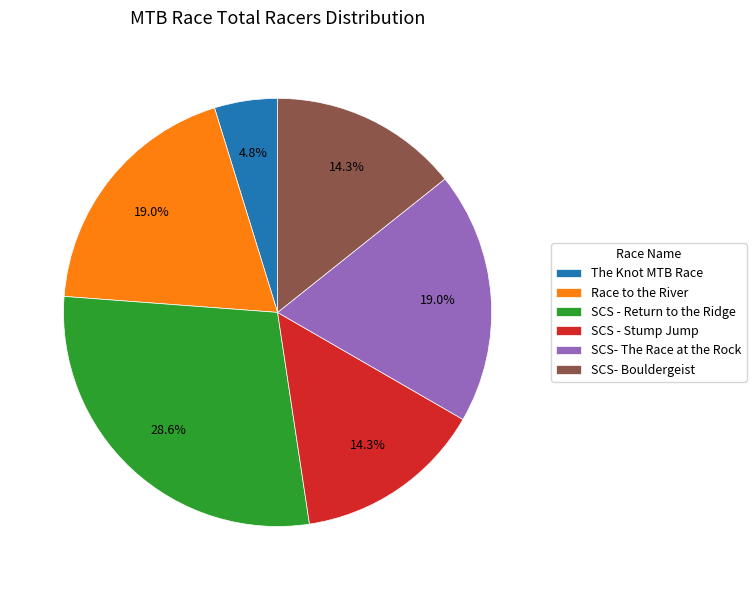

What percentage do SCS- The Race at the Rock and SCS - Return to the Ridge together represent?

47.6%